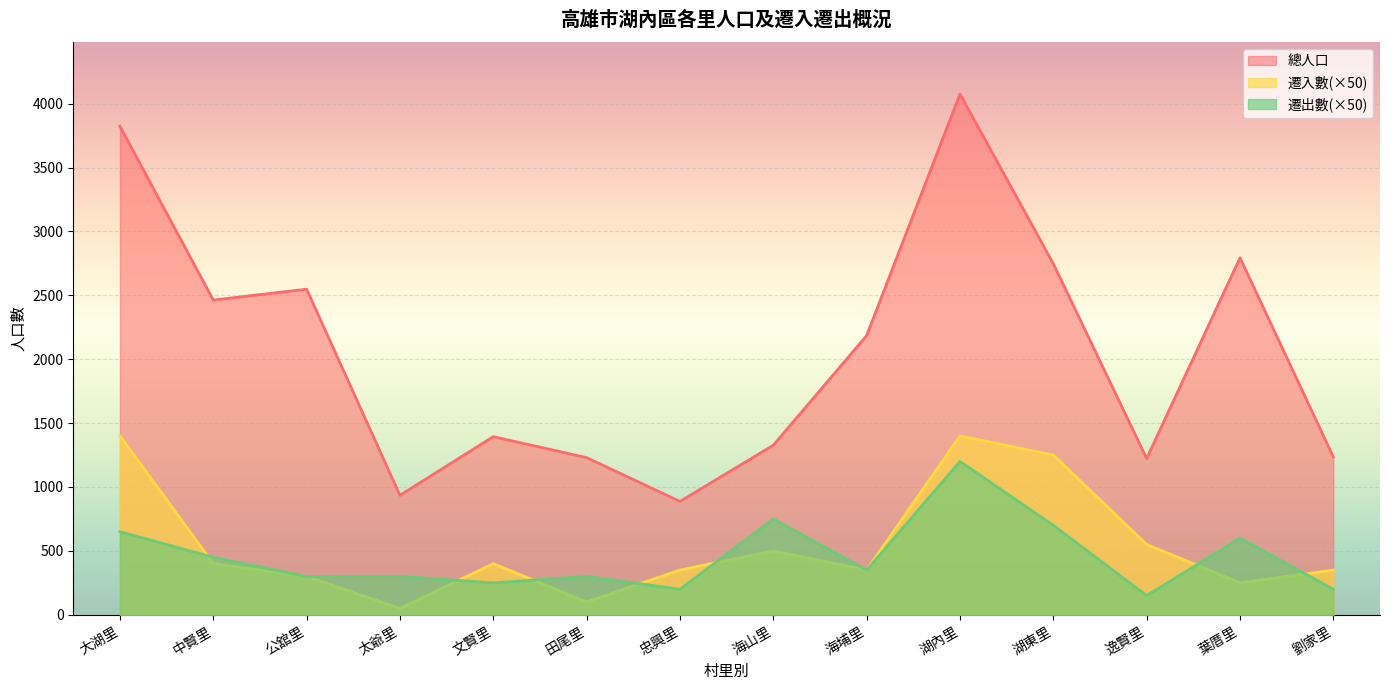

At which category is the sum across all series the highest?

湖內里